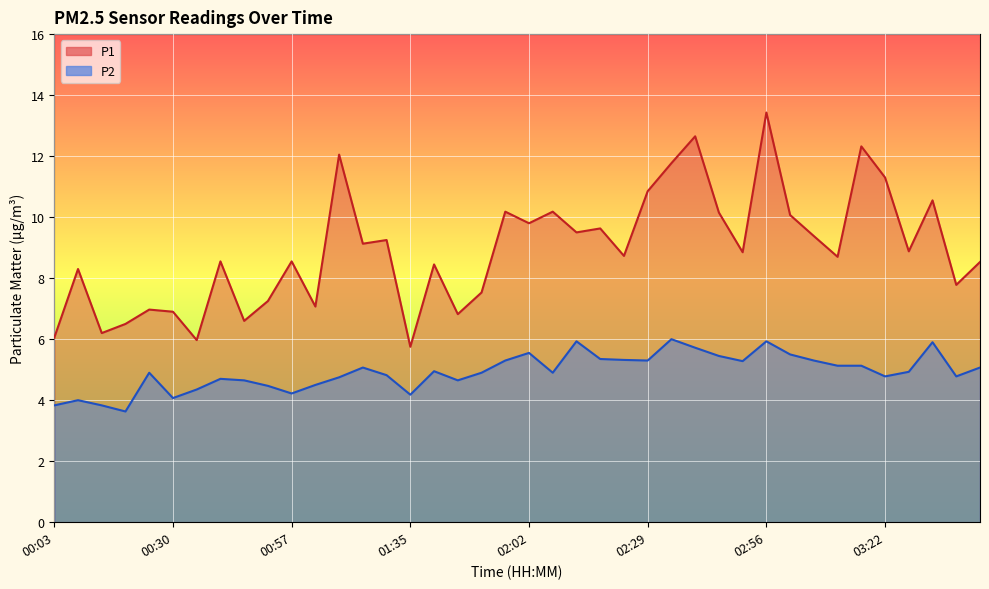

The value of P1 at 01:13 is 12.1. True or false?

True